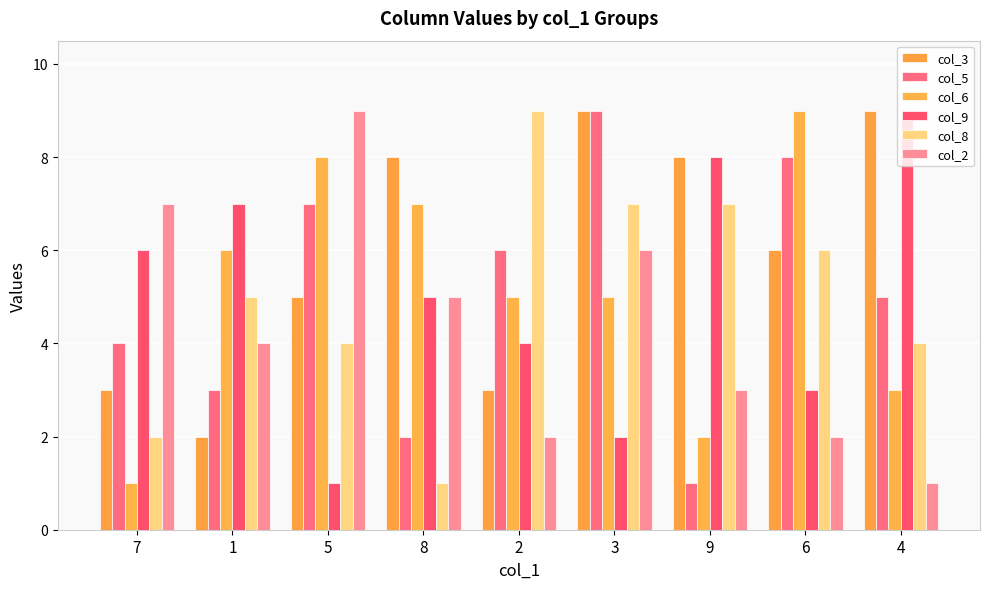

Rank the series at 2 from lowest to highest value.

col_2, col_3, col_9, col_6, col_5, col_8